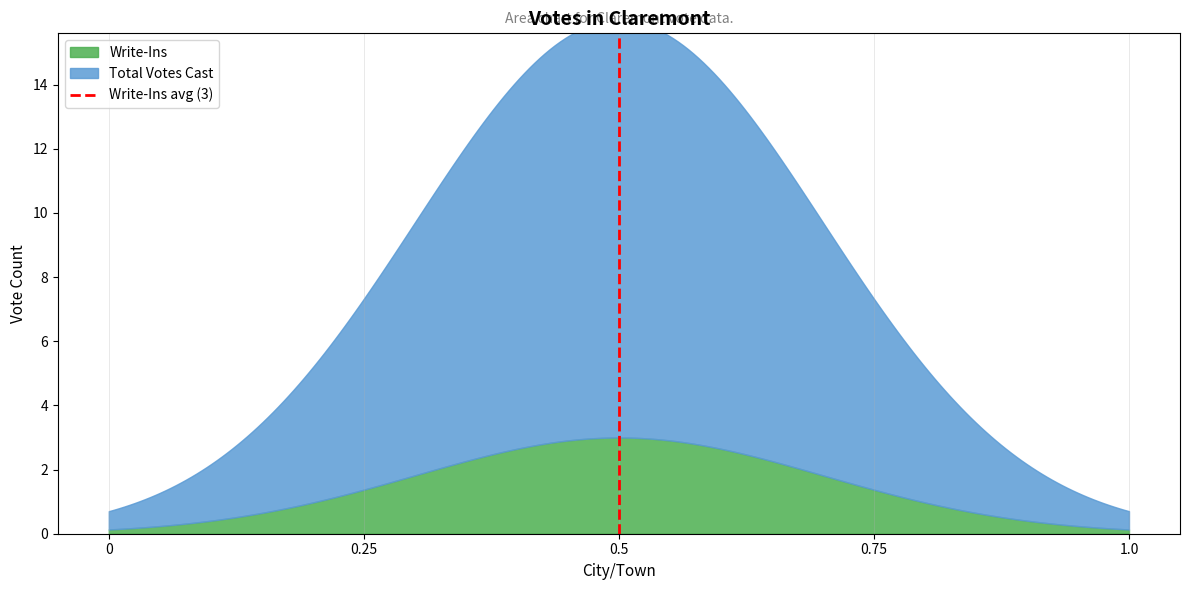

What is the sum of the values at 0.5 and 0.5?

1